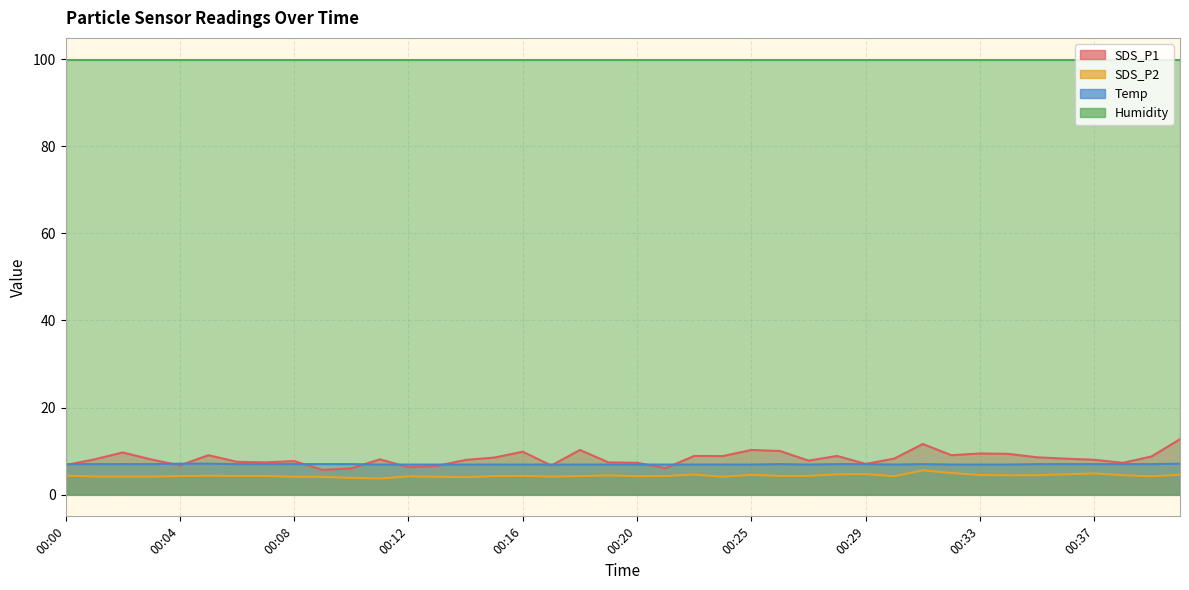

What is the difference between the maximum and minimum values in the SDS_P2 series?

1.9